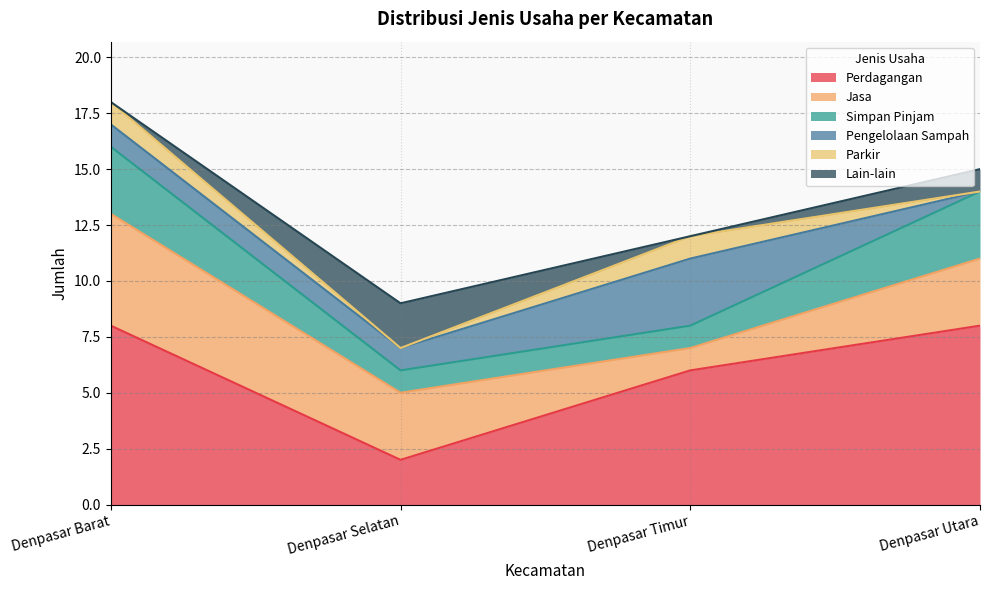

What position from the right is Denpasar Selatan?

3